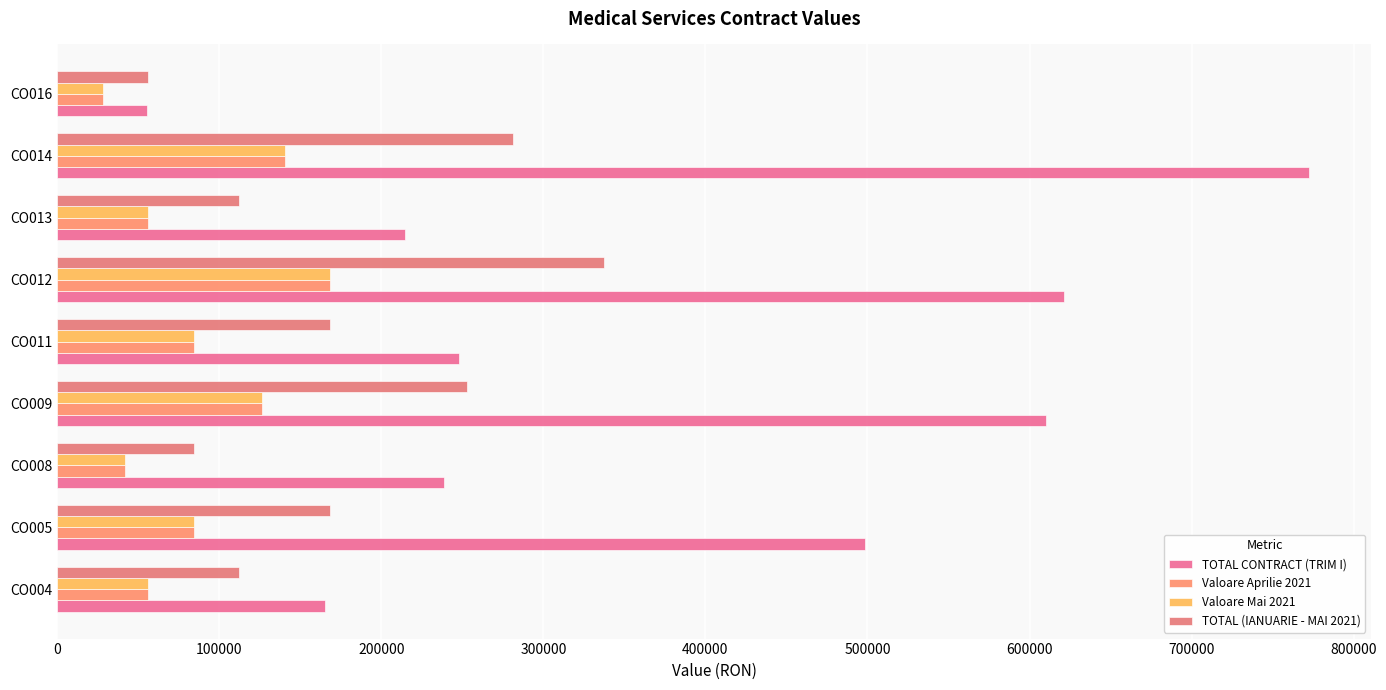

Count the number of categories in the chart.

9